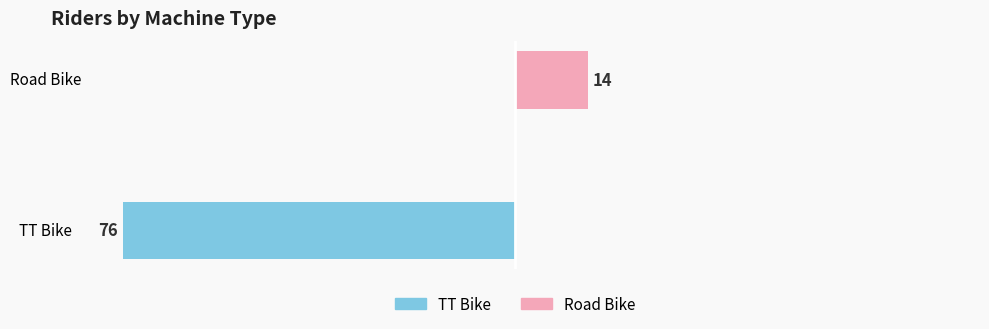

True or false: TT Bike has a value of -76 at TT Bike.

True